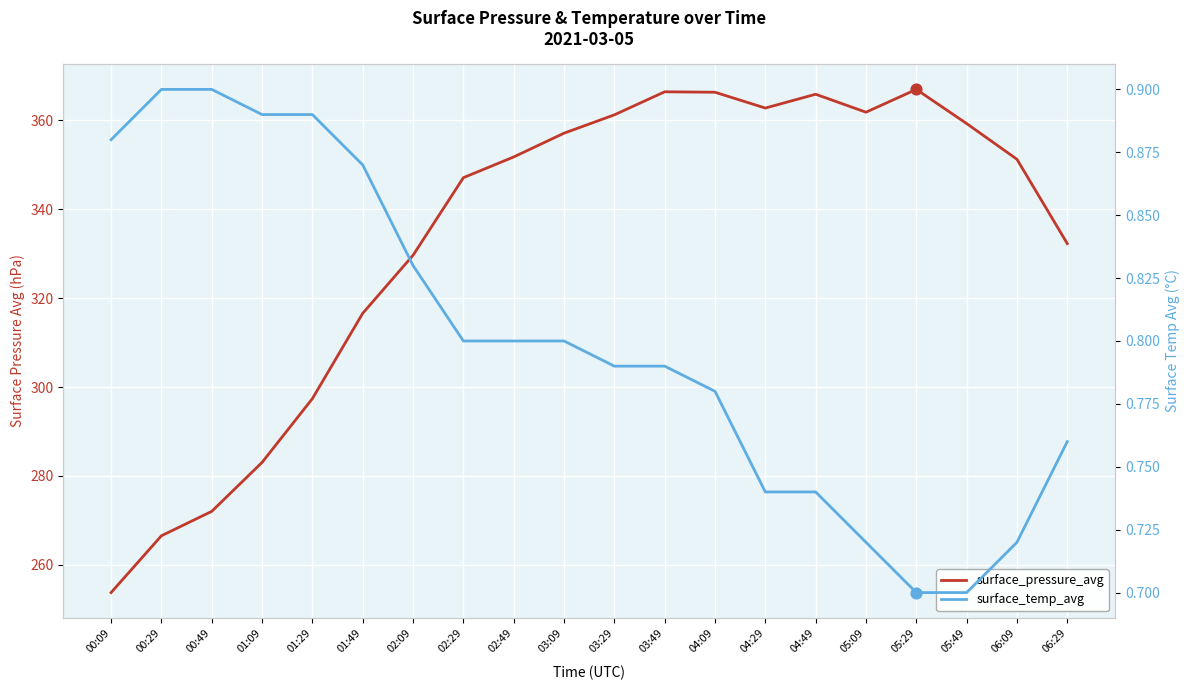

Is the value of surface_pressure_avg at 05:09 greater than the value of surface_temp_avg at 01:09?

Yes